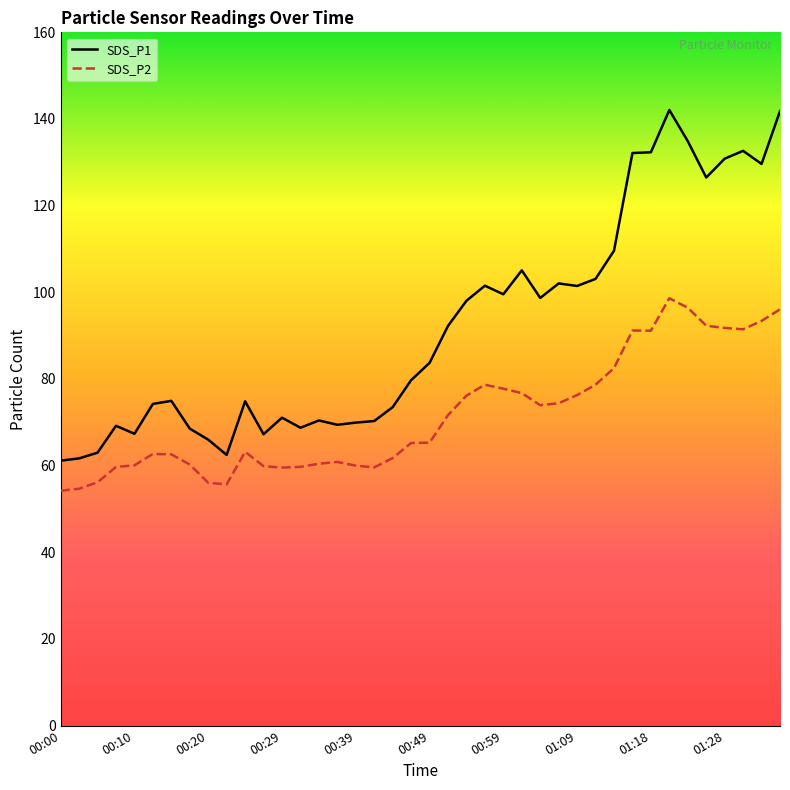

Where is SDS_P1 nearest to the value 101?

01:09